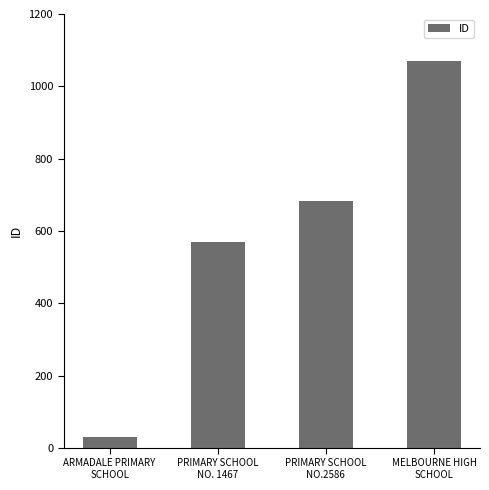

List the labels in order of value, largest first.

MELBOURNE HIGH
SCHOOL, PRIMARY SCHOOL
NO.2586, PRIMARY SCHOOL
NO. 1467, ARMADALE PRIMARY
SCHOOL